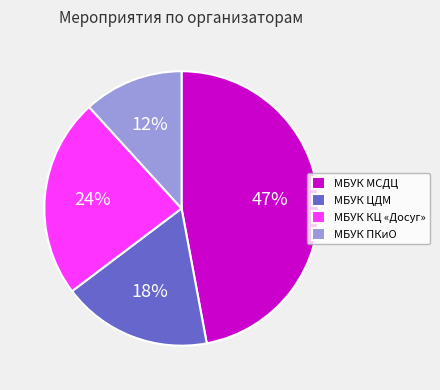

Is it true that МБУК КЦ «Досуг» is 31% of the pie?

False